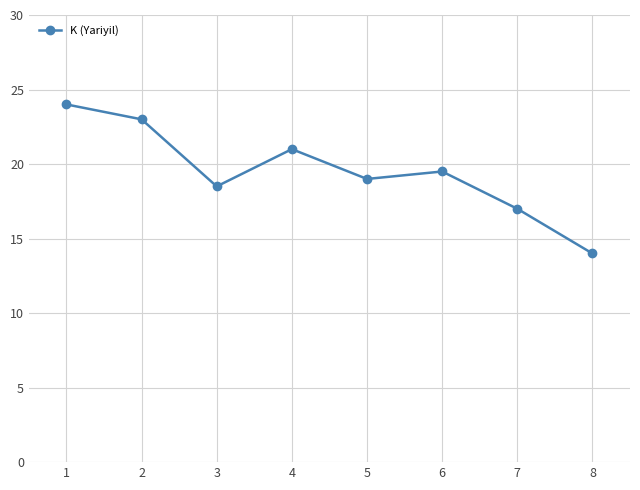

Rank the categories by value from highest to lowest.

1, 2, 4, 6, 5, 3, 7, 8